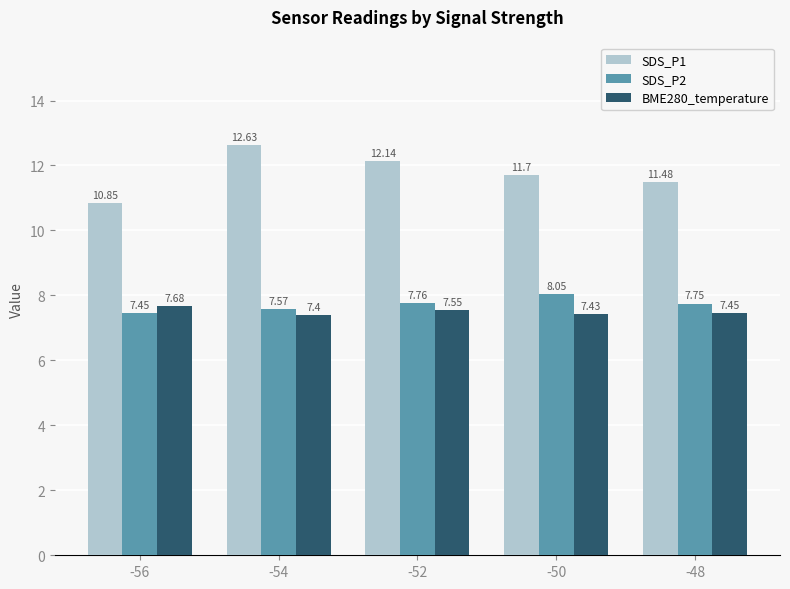

List the series in order of their peak value, lowest first.

BME280_temperature, SDS_P2, SDS_P1